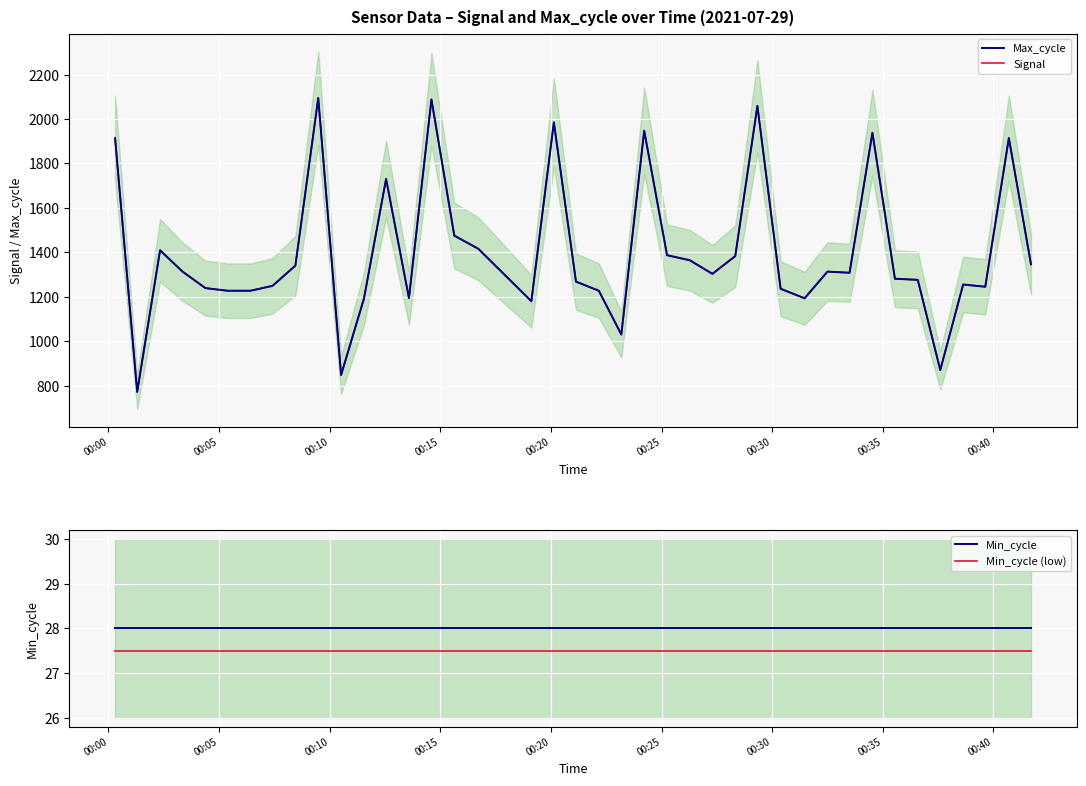

At which category is the sum across all series the highest?

9